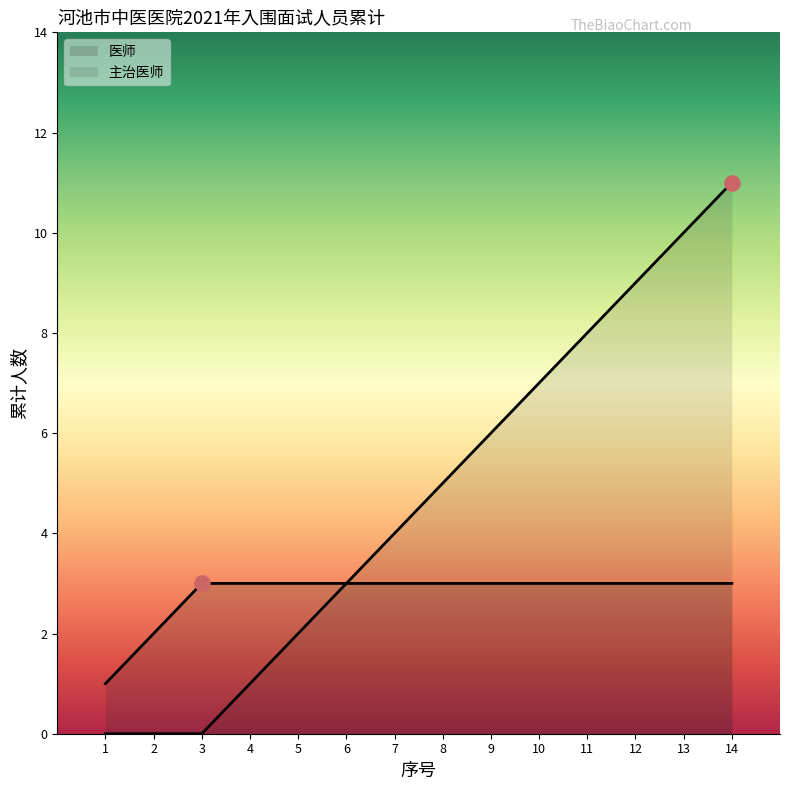

Which series contains the highest Y value?

主治医师